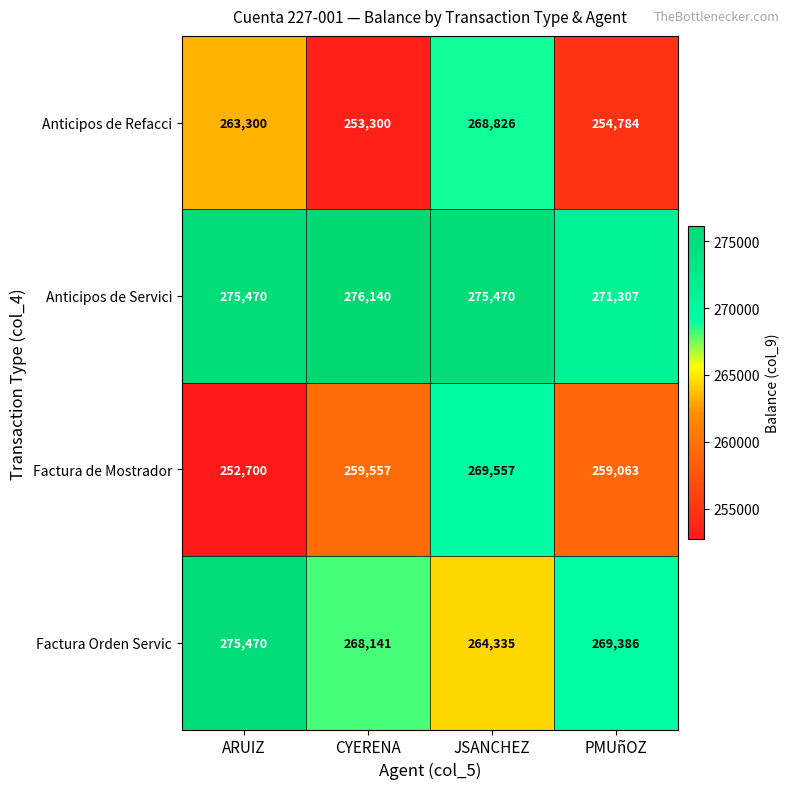

The value of Anticipos de Refacci at CYERENA is 253300. True or false?

True